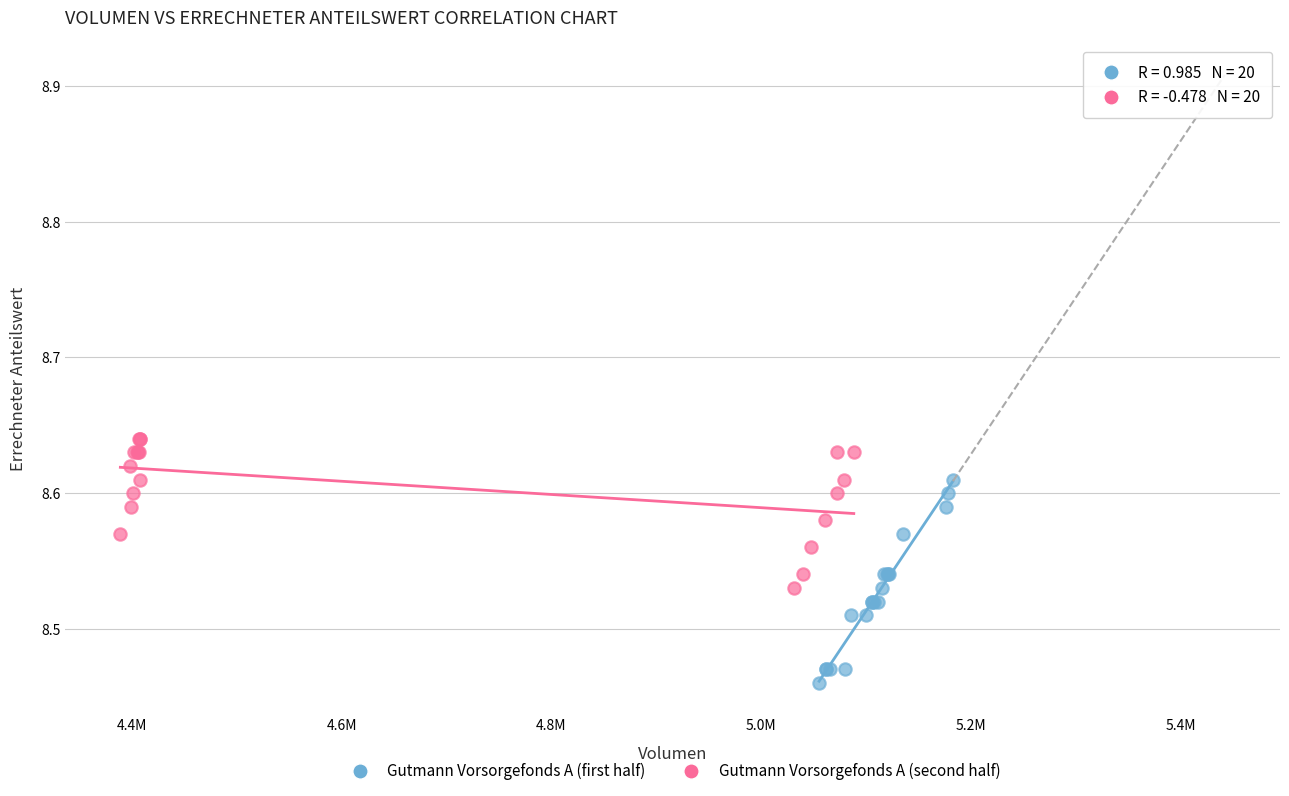

Which series reaches the maximum Y coordinate?

Gutmann Vorsorgefonds A (second half)